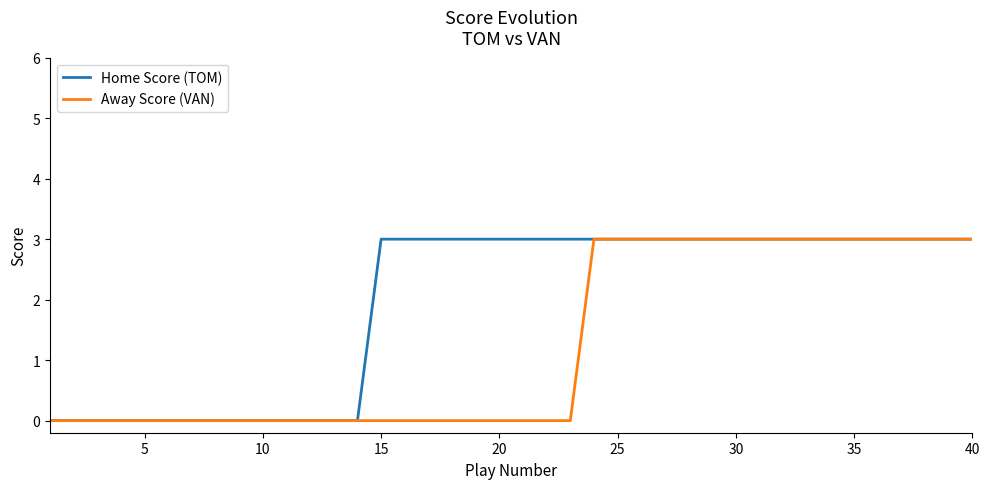

List the series in order of their overall mean, highest first.

Home Score (TOM), Away Score (VAN)